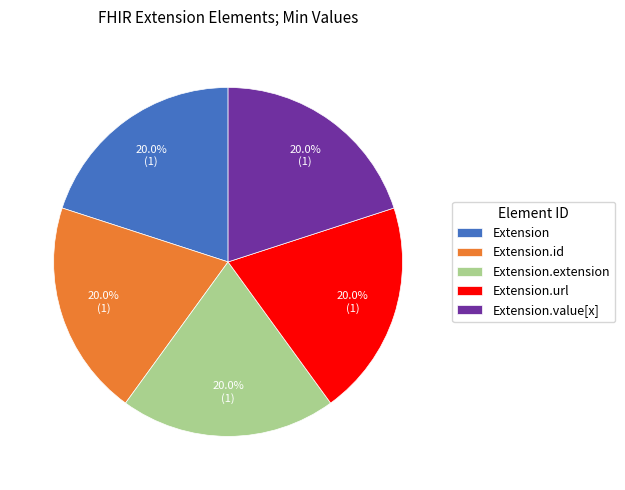

Do Extension.extension and Extension.url together represent more than half of the pie?

No